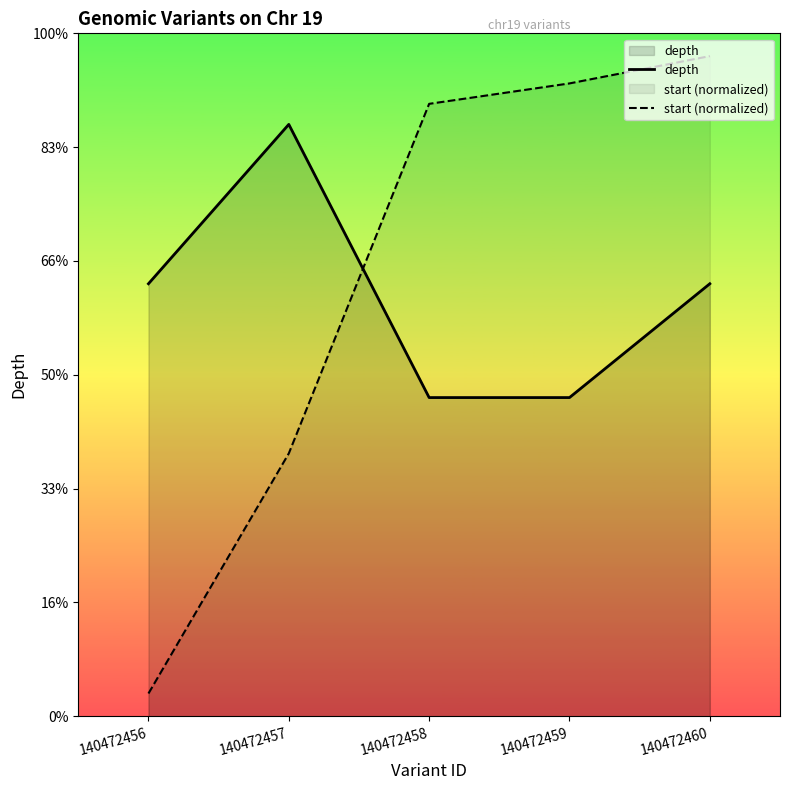

True or false: start (normalized) and depth cross at least once.

True